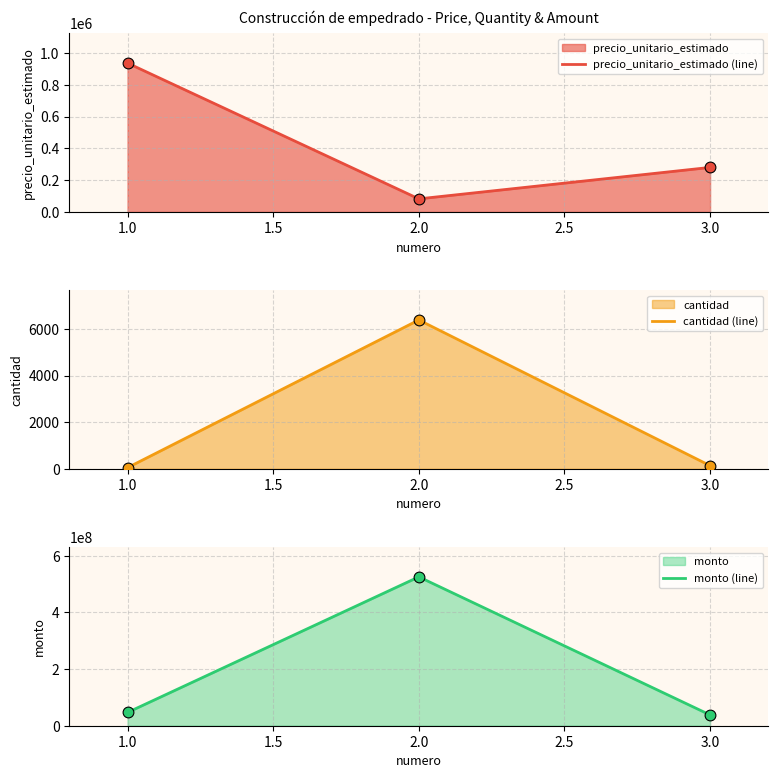

Which series has the largest total across all categories?

monto